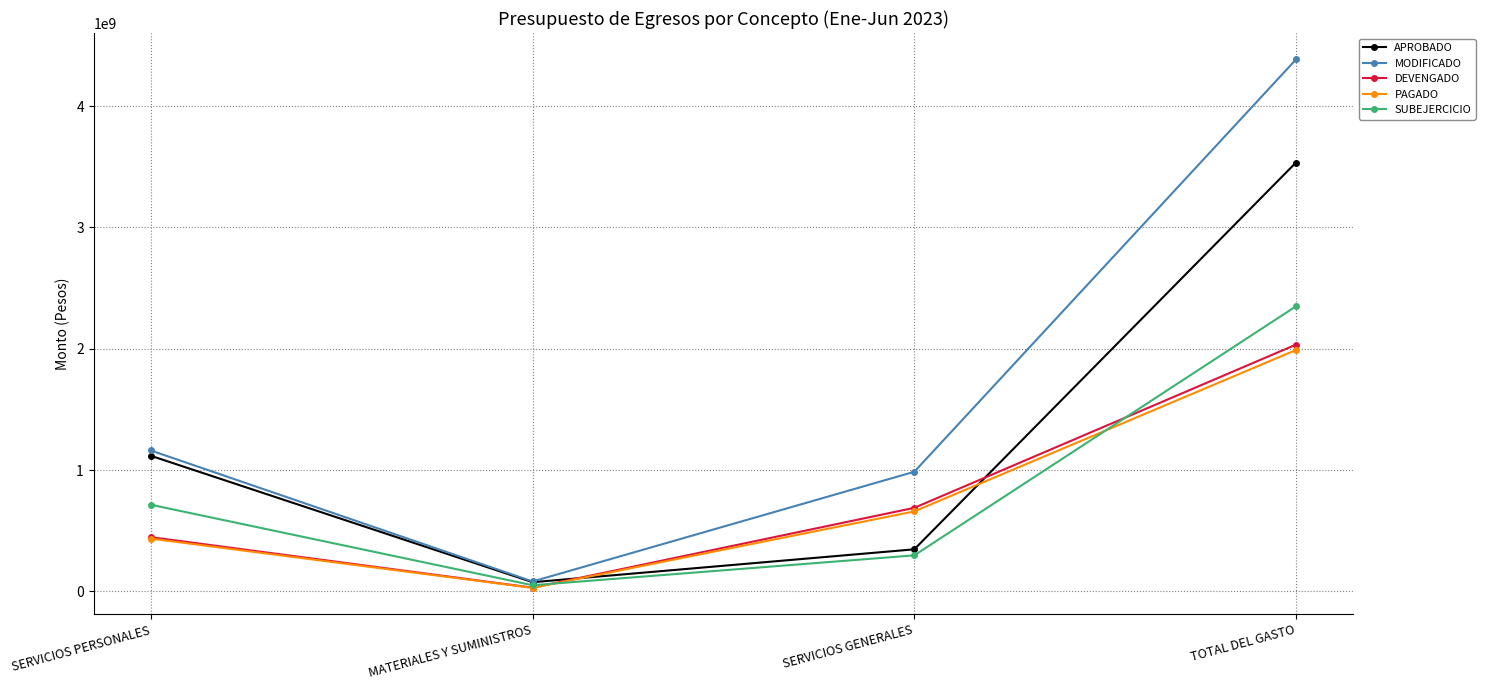

How many data points does each series have?

4